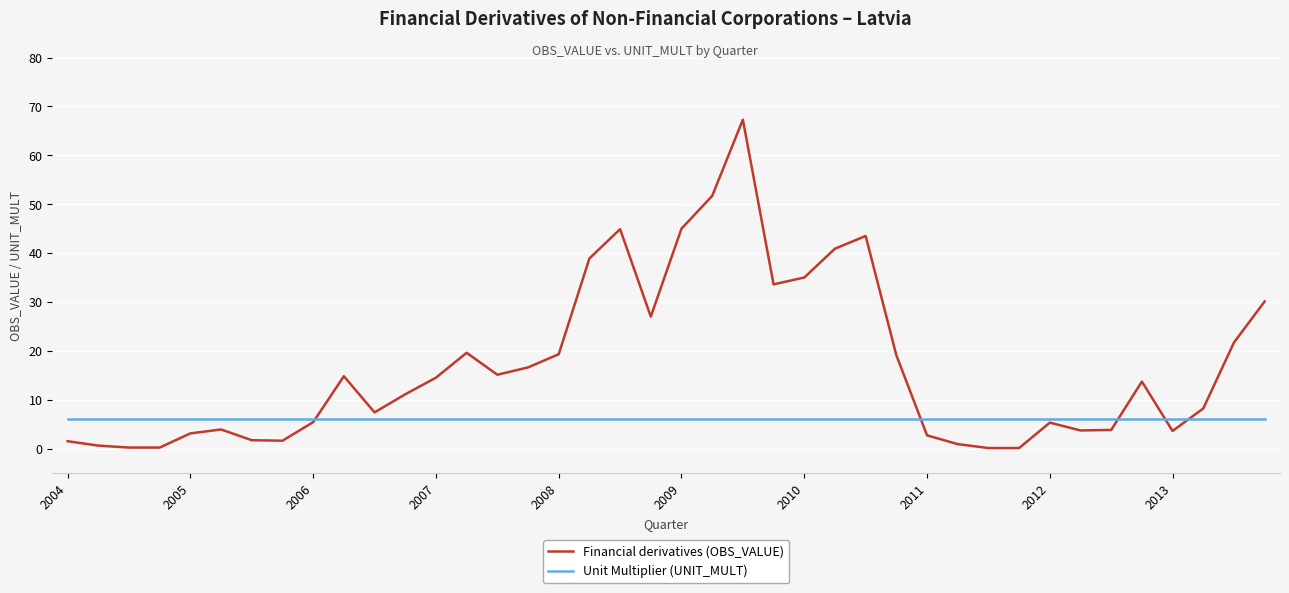

What is the maximum value for Unit Multiplier (UNIT_MULT)?

6.0